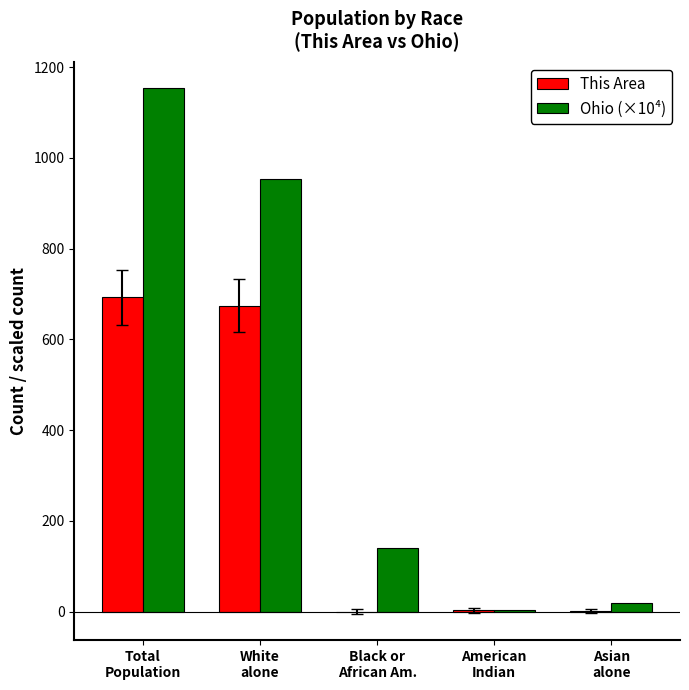

Which series changed the most between White
alone and Asian
alone?

Ohio (×10⁴)